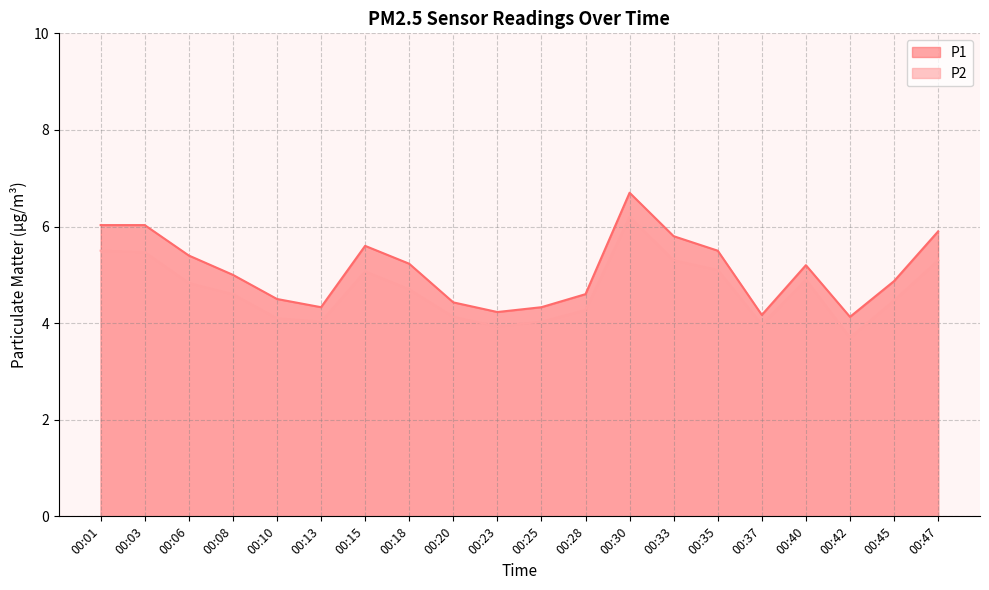

The value of P1 at 00:15 is 3.8. True or false?

False